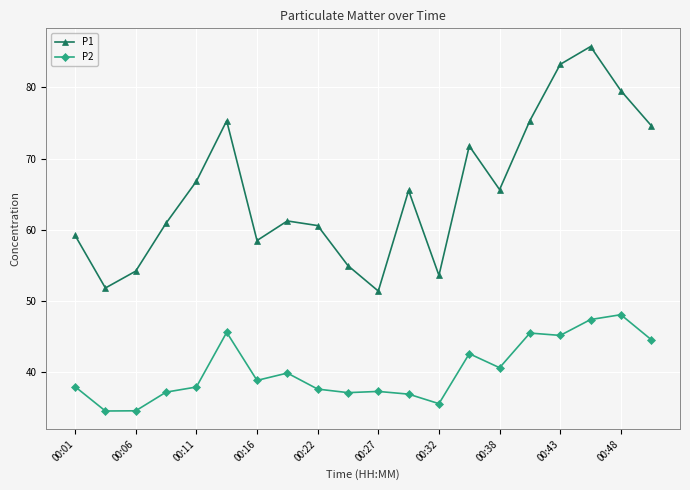

What is the minimum value for P1?

51.4